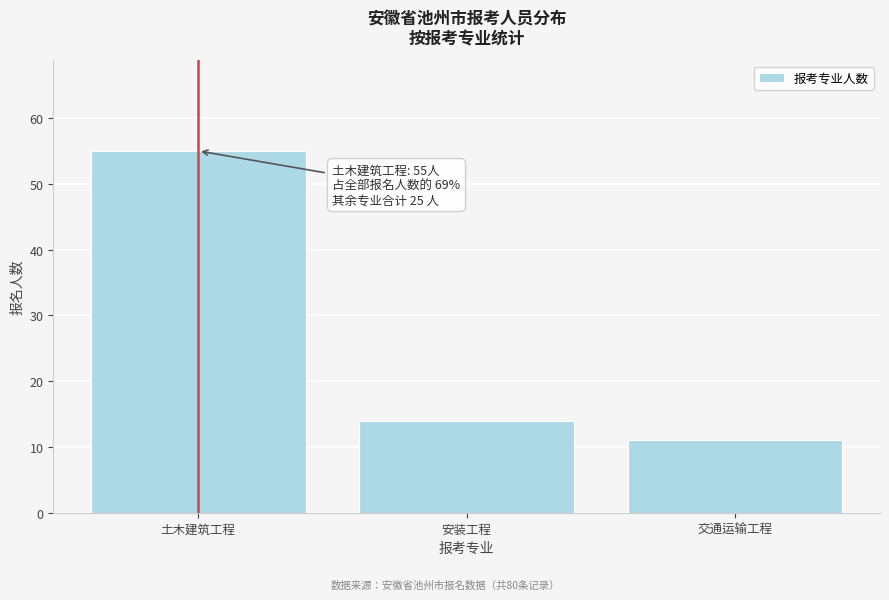

Reading right to left, list all the values displayed in this chart.

交通运输工程=11	安装工程=14	土木建筑工程=55